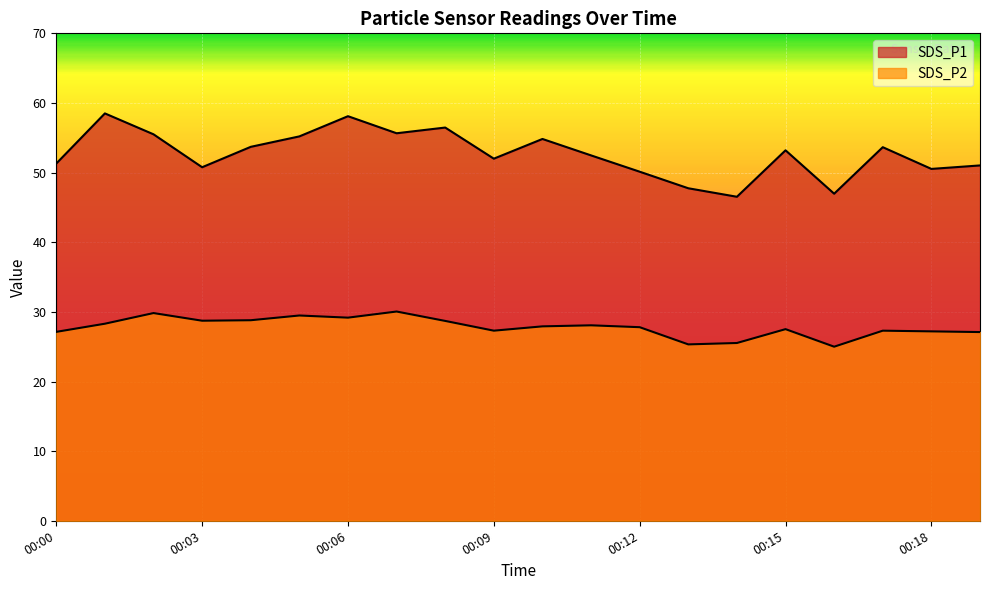

What is the difference between the SDS_P2 values at 00:12 and 00:11?

0.3